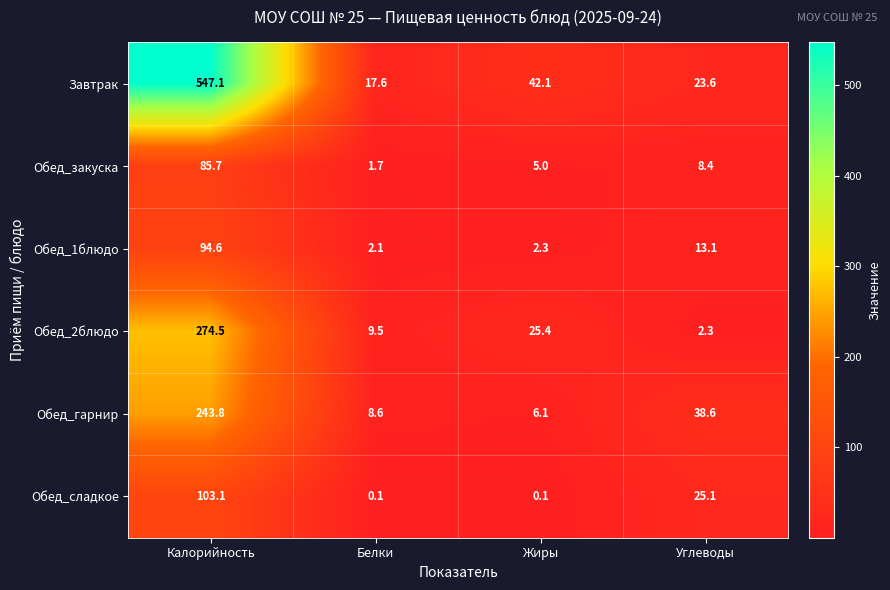

What is the maximum value shown in the chart?

547.1